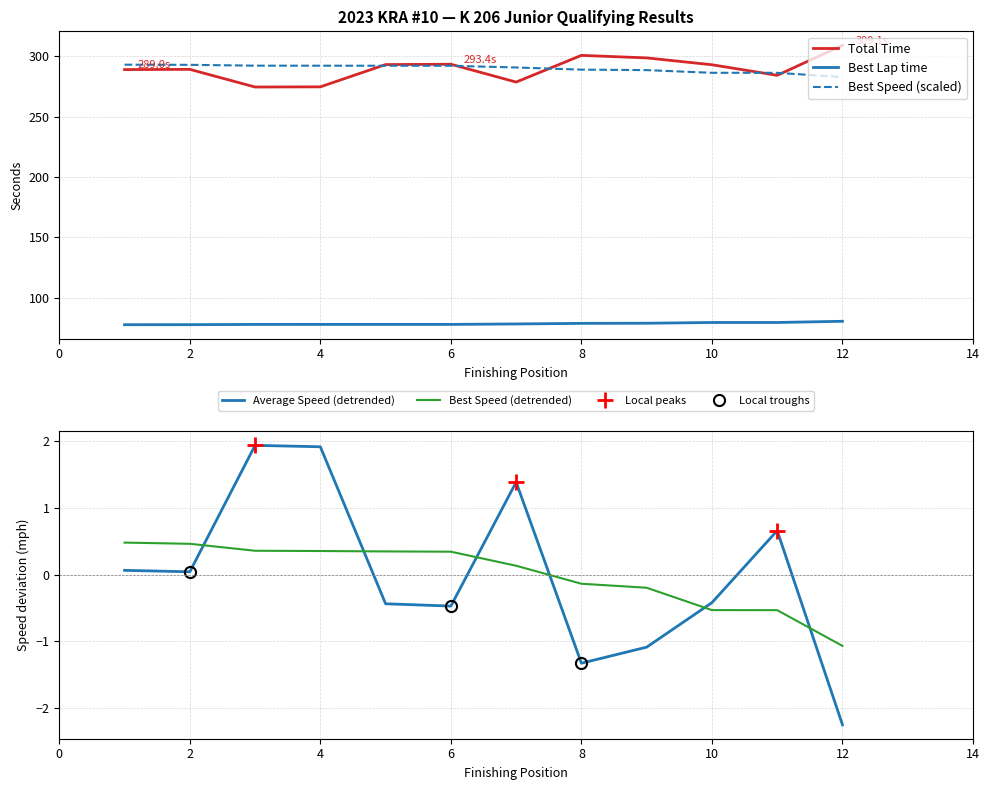

True or false: Average Speed (detrended) has more than 0 interior local peaks.

True